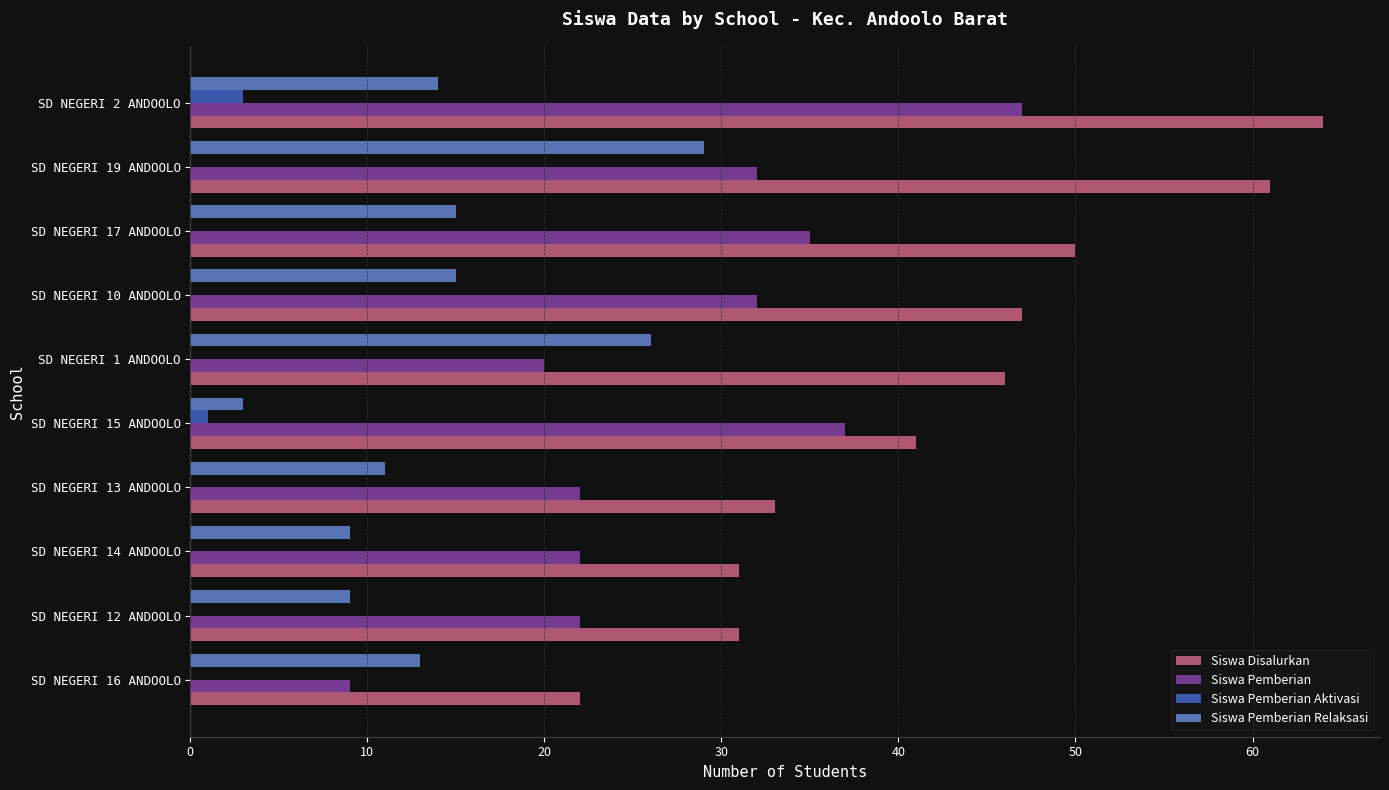

The value of Siswa Pemberian Relaksasi at SD NEGERI 19 ANDOOLO is 29. True or false?

True